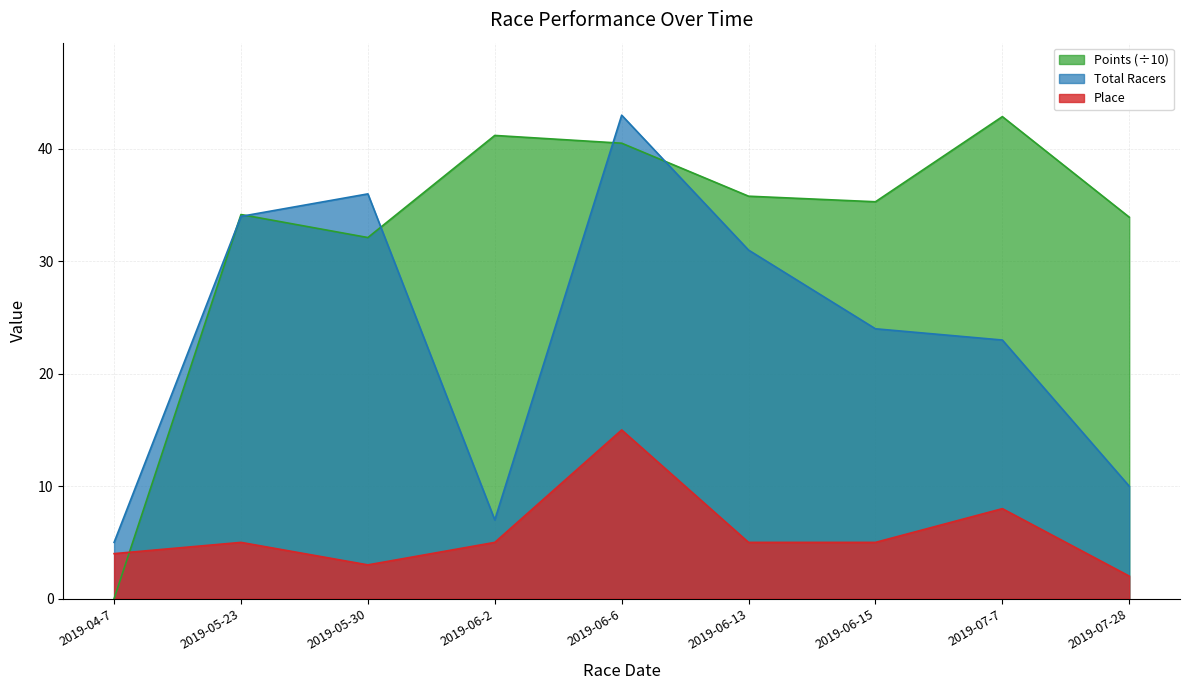

How many times do Place and Points cross each other?

1